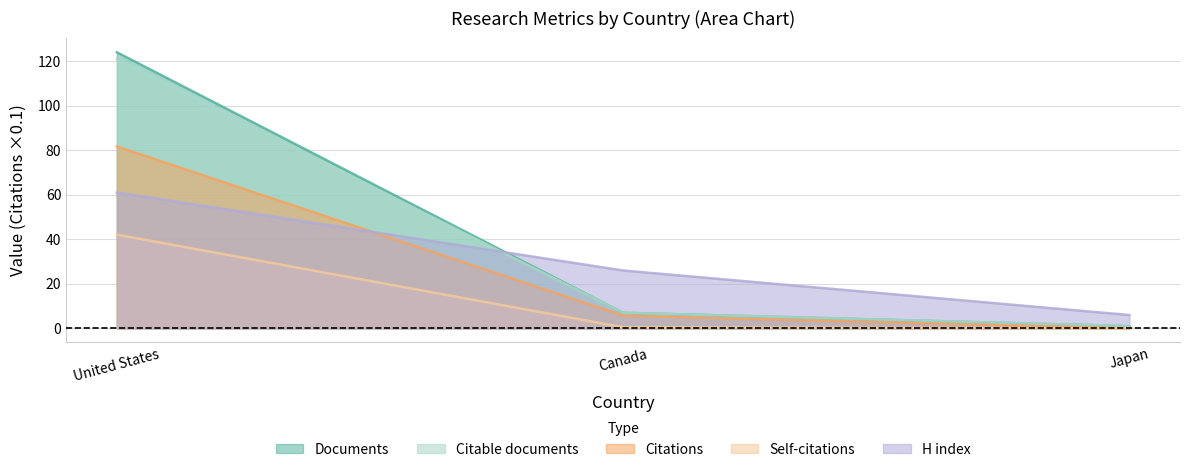

The value of Citable documents at United States is 37.0. True or false?

False